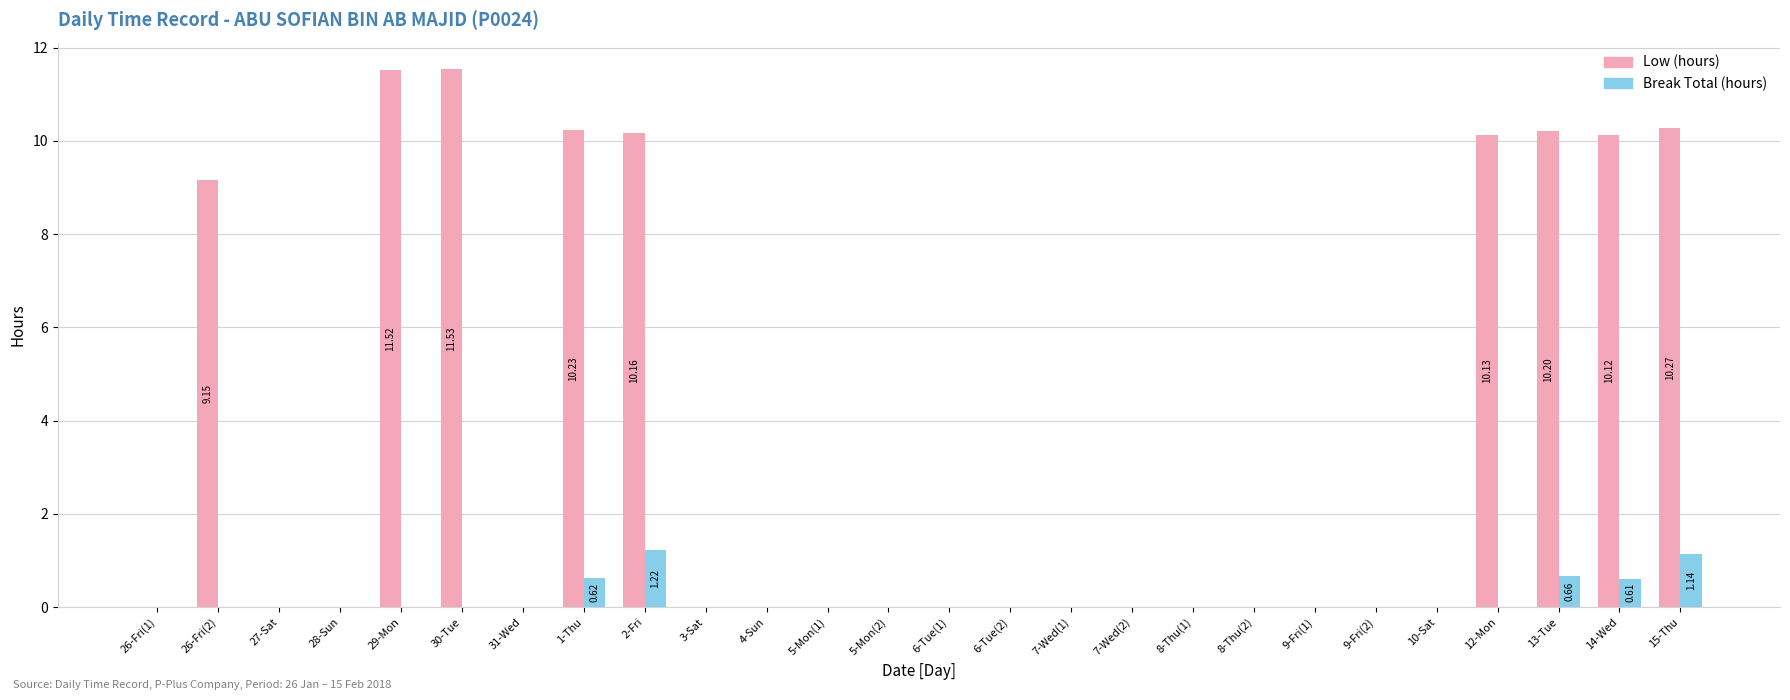

Which series changed the most between 27-Sat and 13-Tue?

Low (hours)